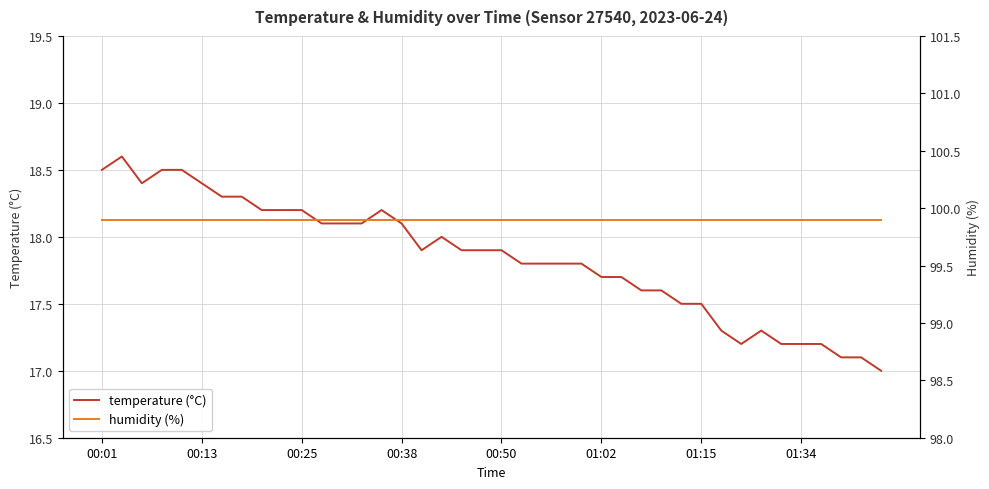

What is the difference between the maximum and second lowest values in the temperature (°C) series?

1.5